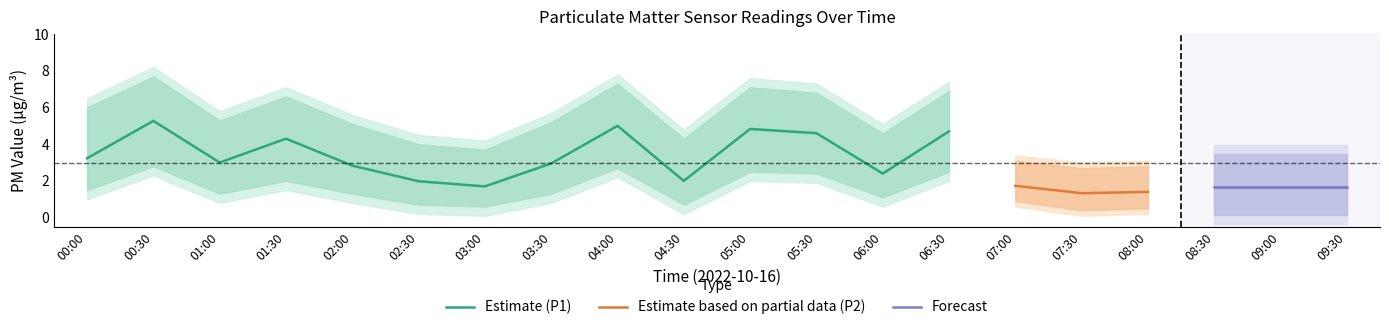

The value of Estimate (P1) at 03:00 is 2.6. True or false?

False